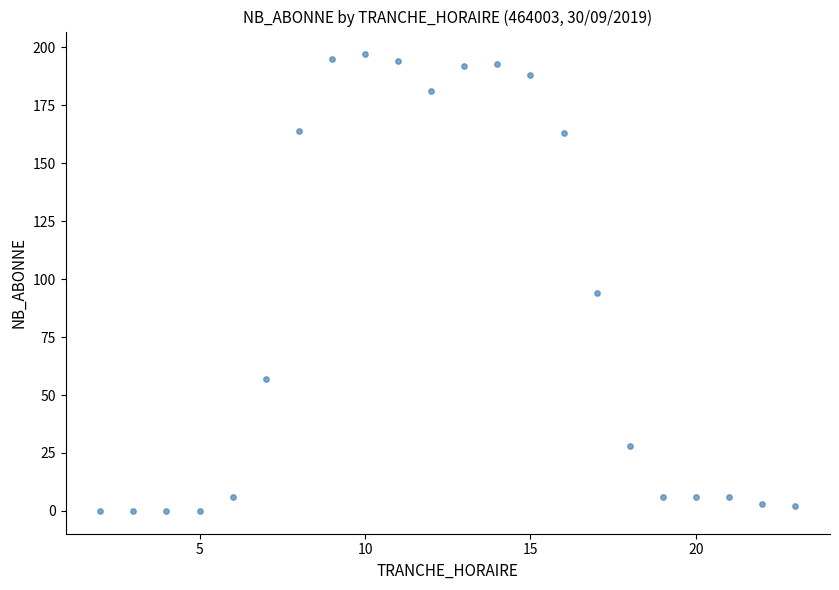

What Y value in the scatter plot is closest to 98?

94